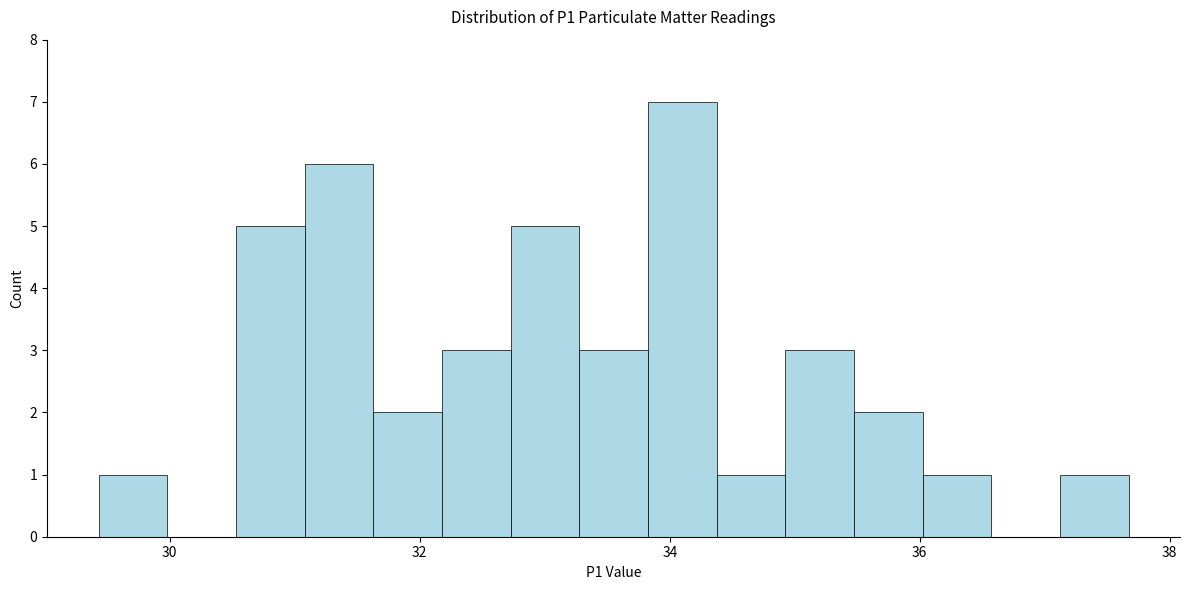

Read against the x-axis, roughly where is the centre of the tallest bar?

34.0